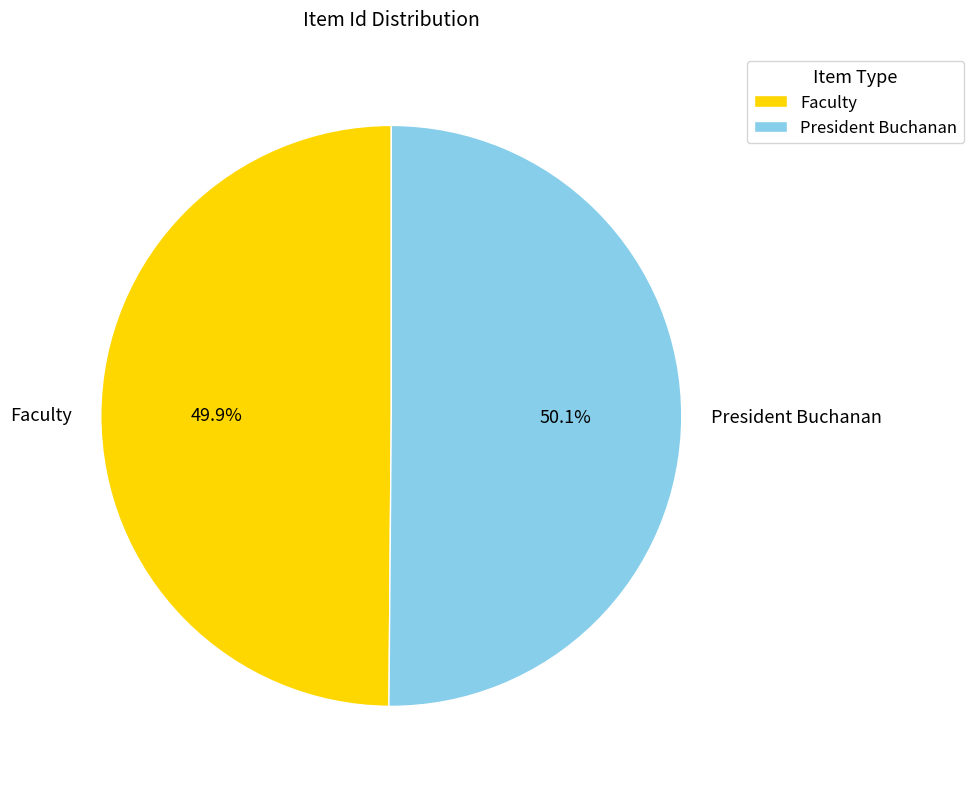

What is the ratio of the value at President Buchanan to the value at Faculty?

1.0